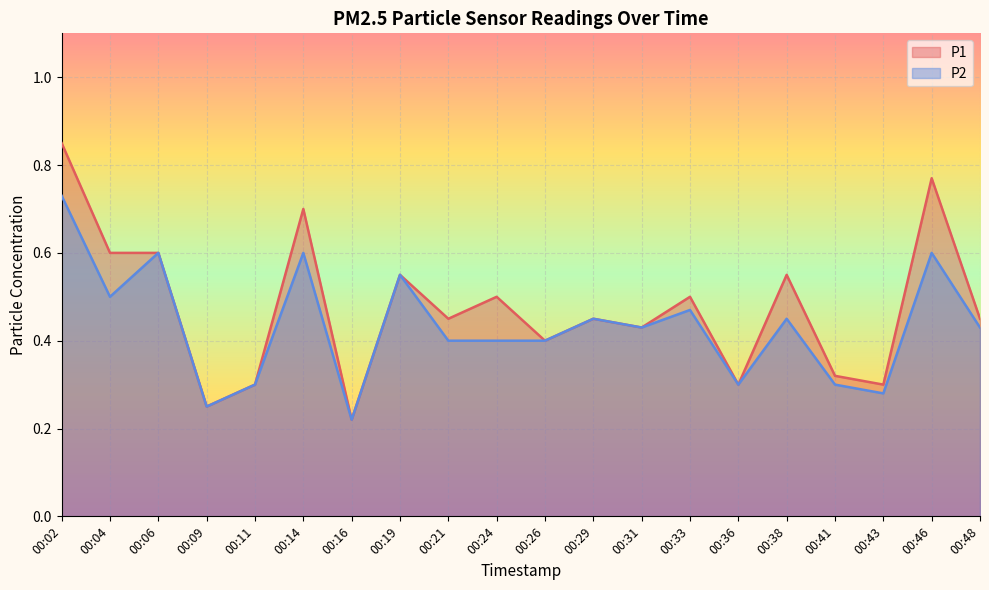

What is the total value across all series at 00:29?

0.9